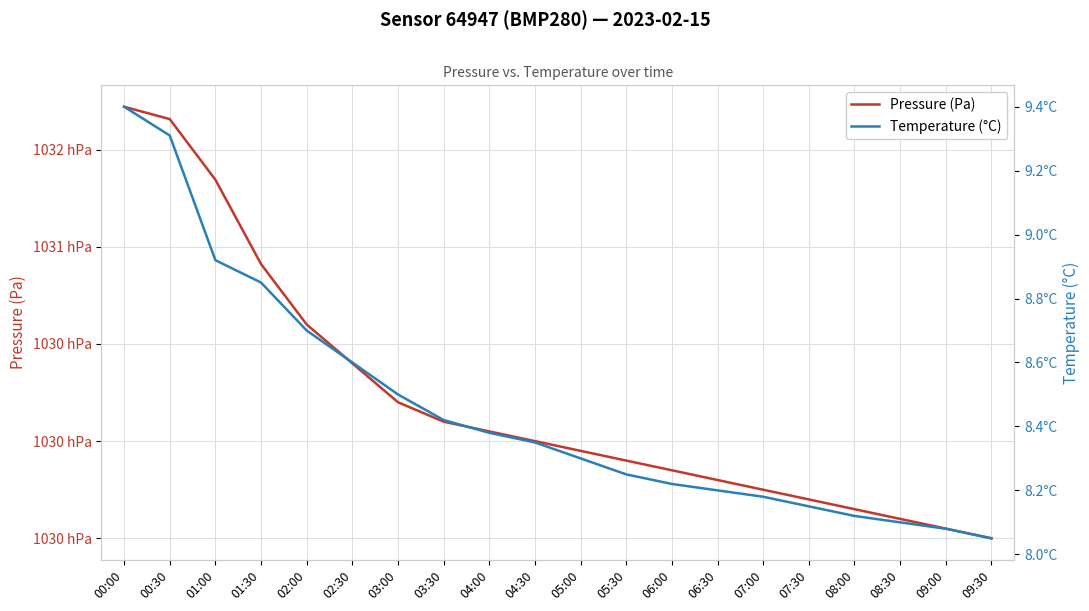

True or false: Pressure (Pa) and Temperature (°C) cross at least once.

False